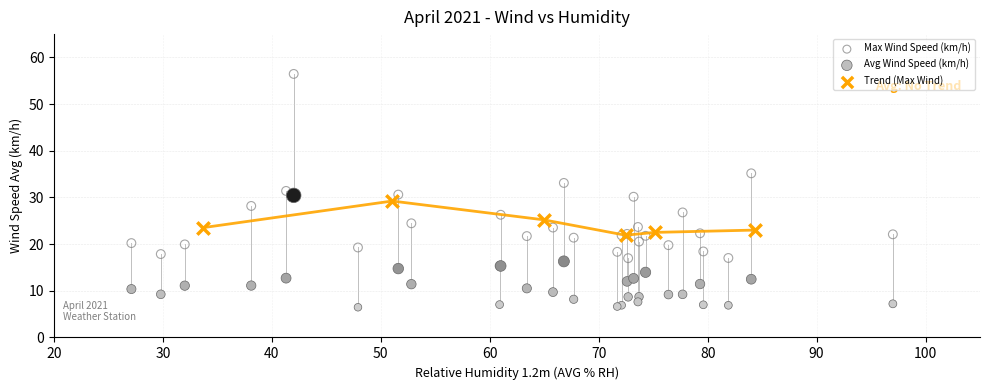

Which series contains the highest Y value?

Max Wind Speed (km/h)